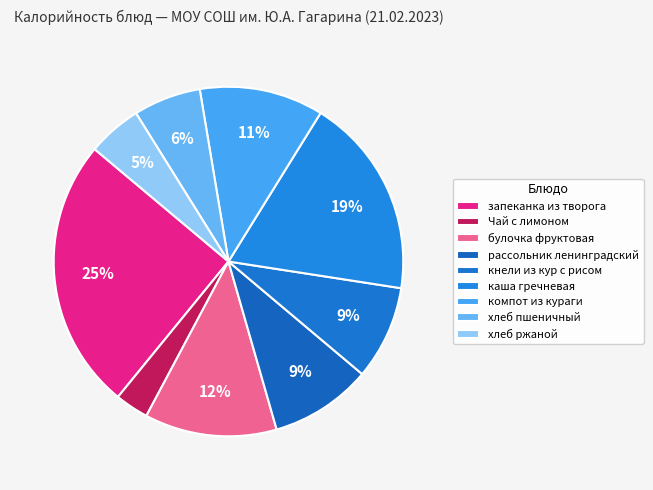

Count the number of slices in the pie.

9